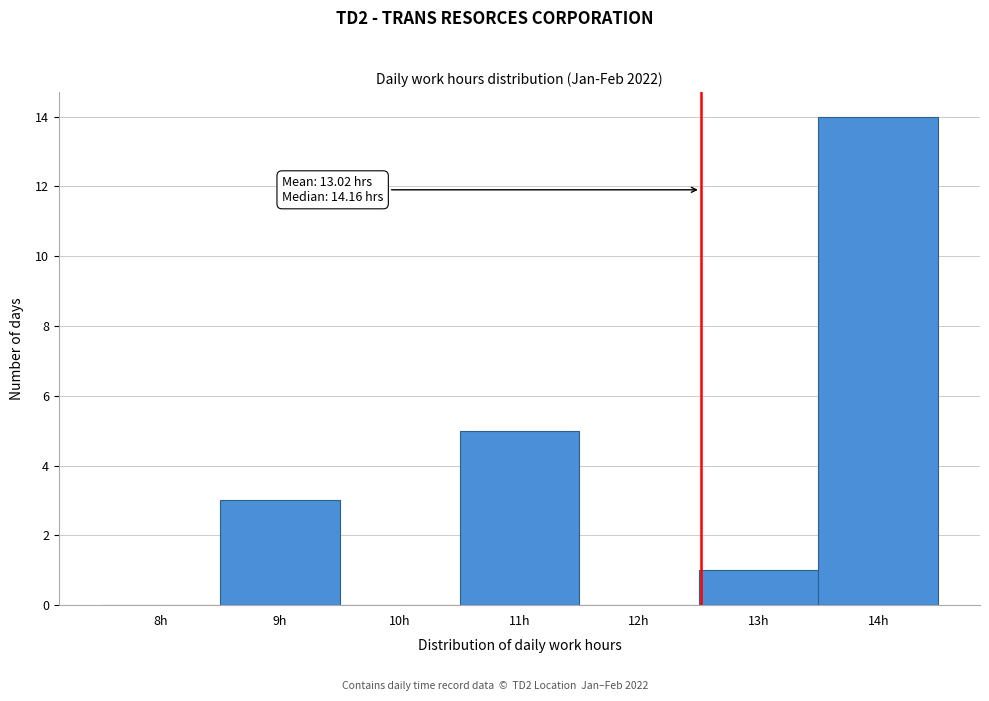

Reading left to right, list all the values displayed in this chart.

8h=0	9h=3	10h=0	11h=5	12h=0	13h=1	14h=14